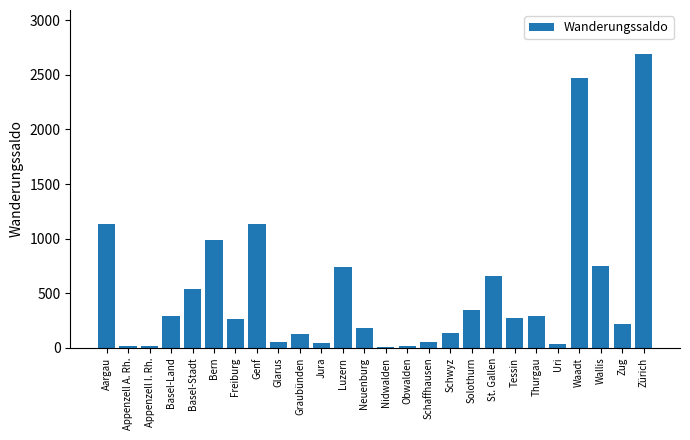

What is the change in value from Appenzell A. Rh. to Schwyz?

+119